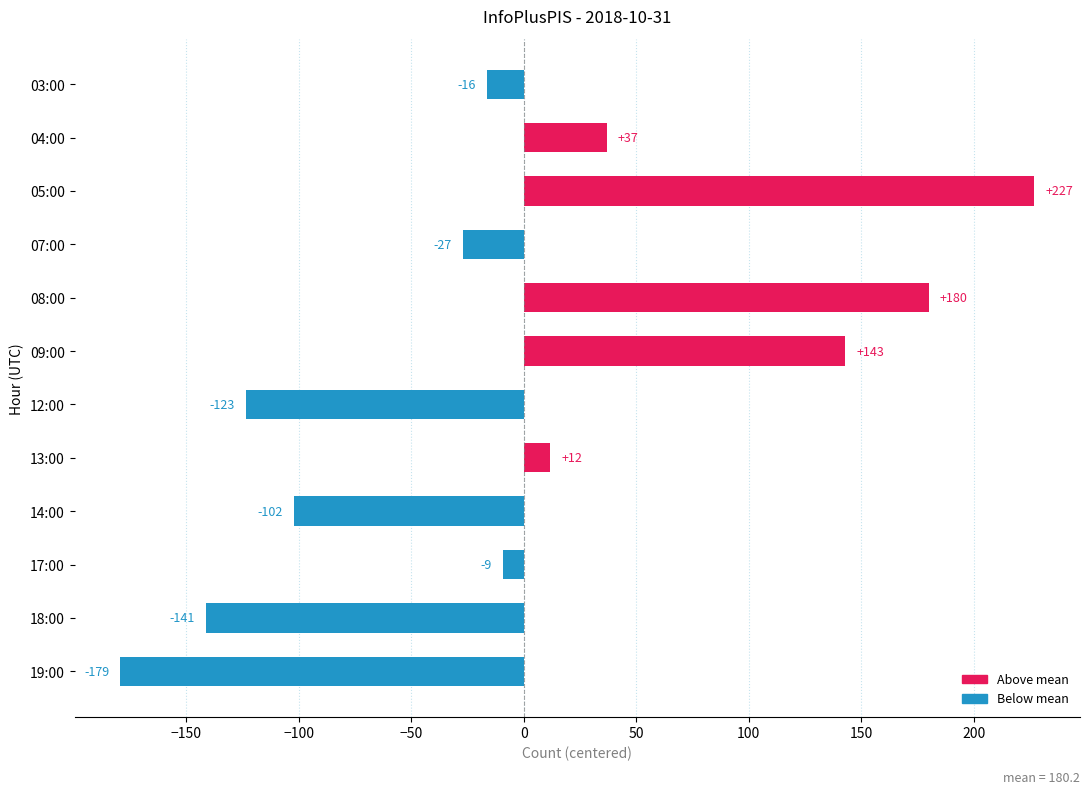

At which label is the value closest to 23?

13:00